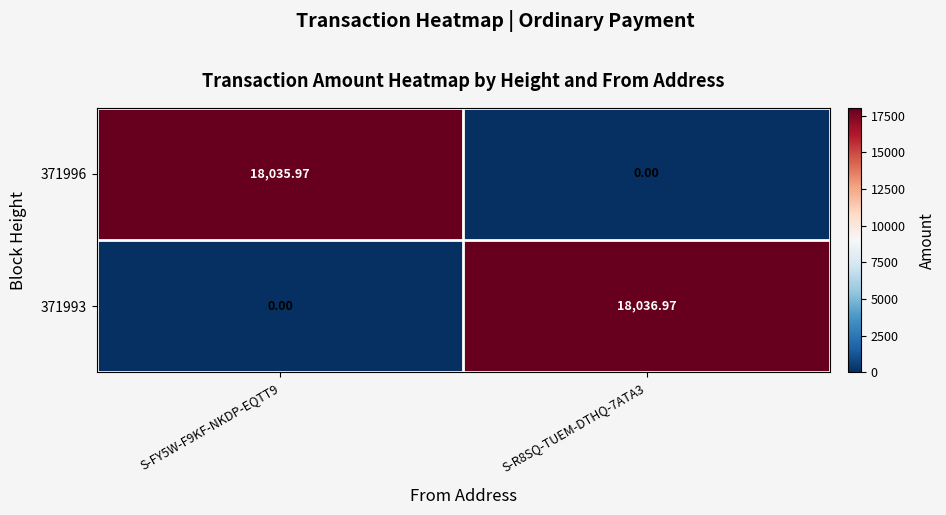

Is the value of 371993 at S-R8SQ-TUEM-DTHQ-7ATA3 greater than the value of 371996 at S-R8SQ-TUEM-DTHQ-7ATA3?

Yes